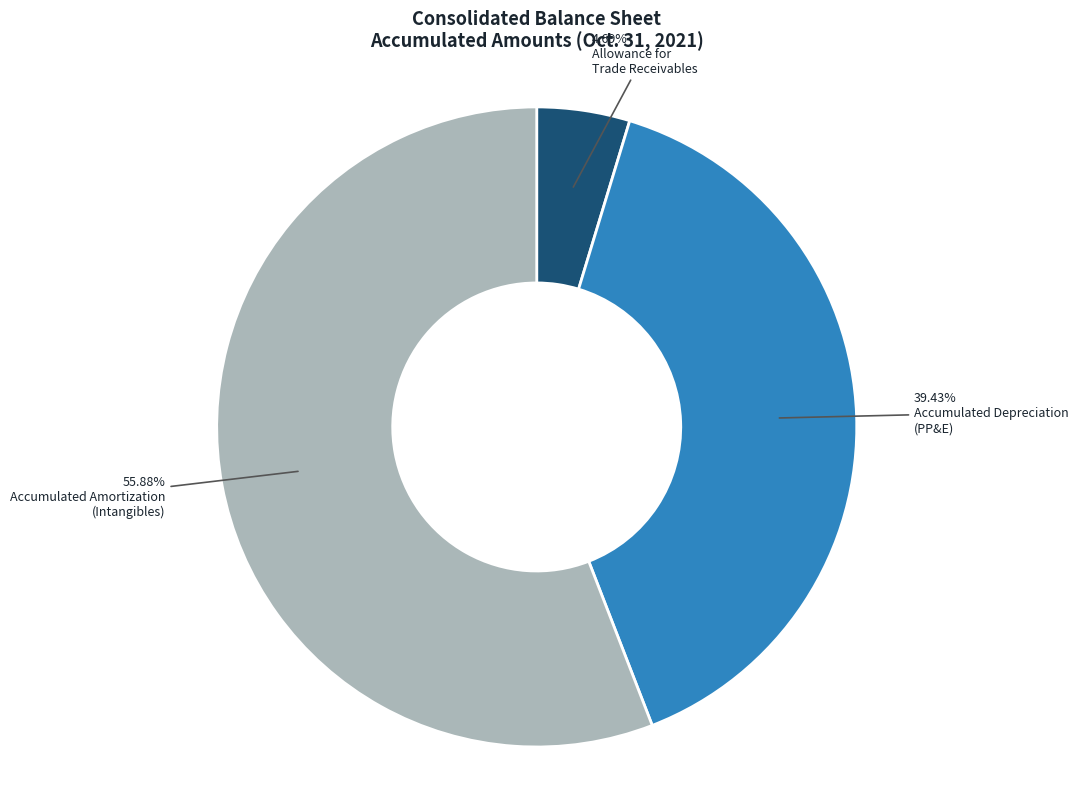

Does any single category account for the majority?

Yes